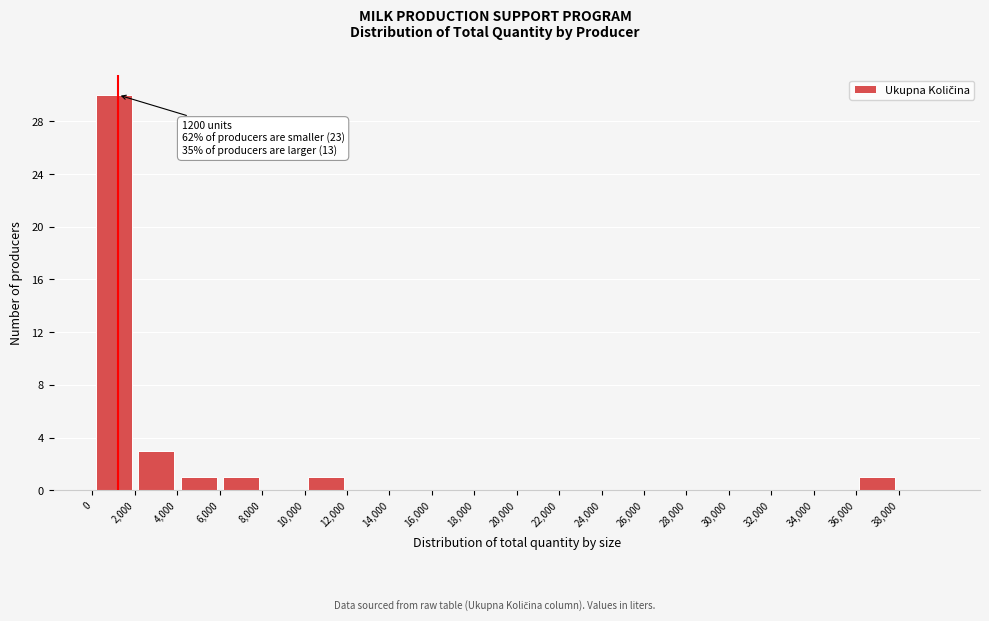

Which range on the x-axis has the tallest bar?

0 to 2000